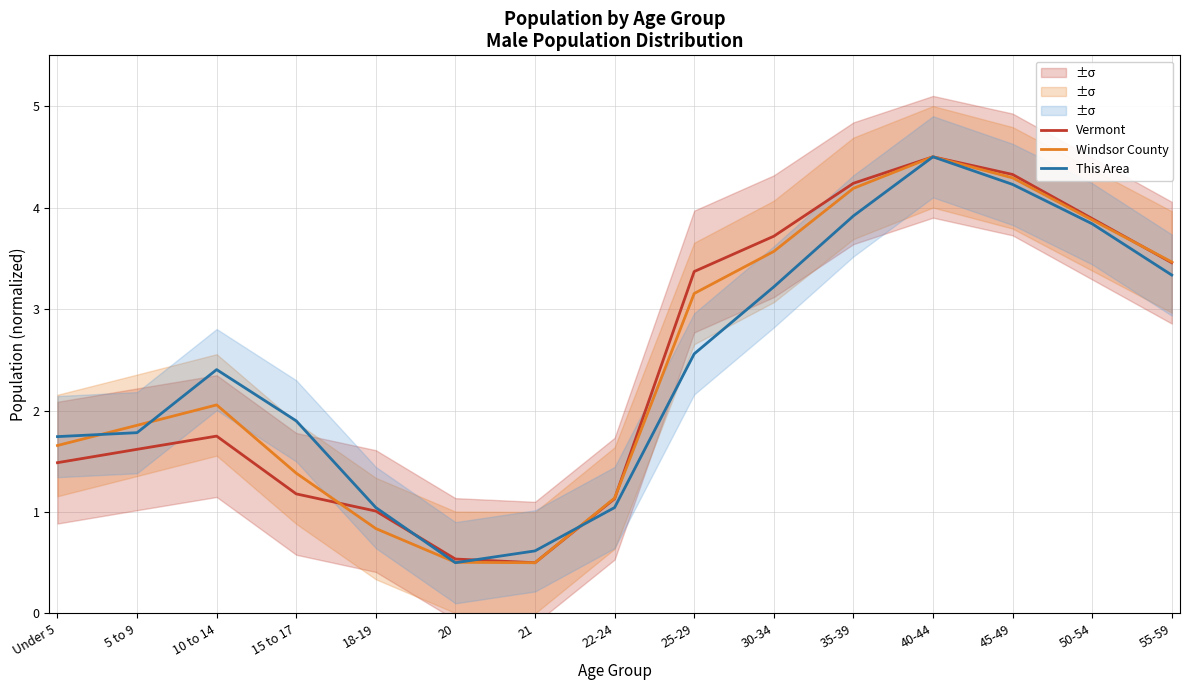

List the labels in order of Windsor County value, smallest first.

21, 20, 18-19, 22-24, 15 to 17, Under 5, 5 to 9, 10 to 14, 25-29, 55-59, 30-34, 50-54, 35-39, 45-49, 40-44